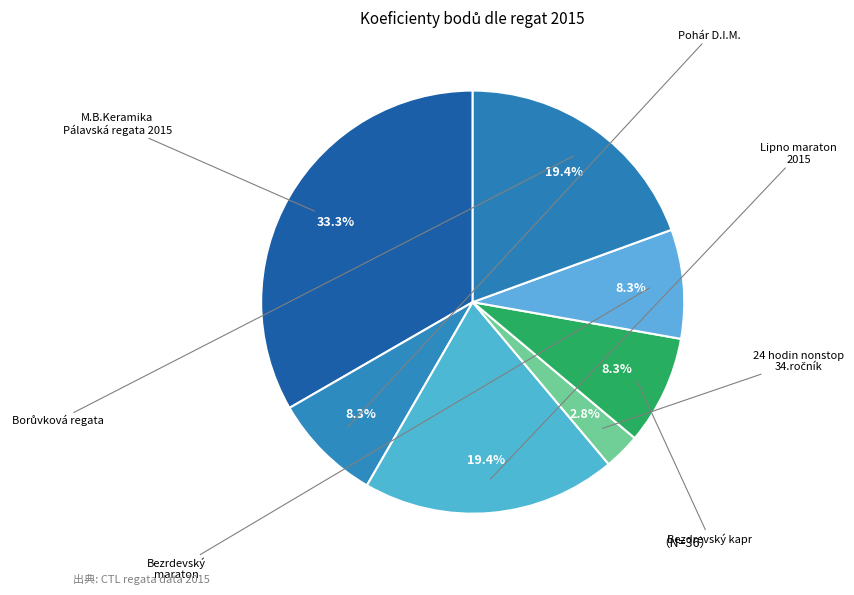

How many slices are in this pie chart?

7